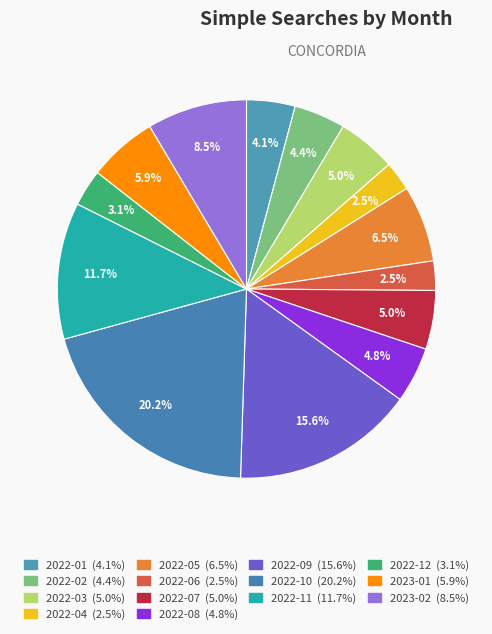

What is the change in value from 2022-02 to 2022-10?

+126